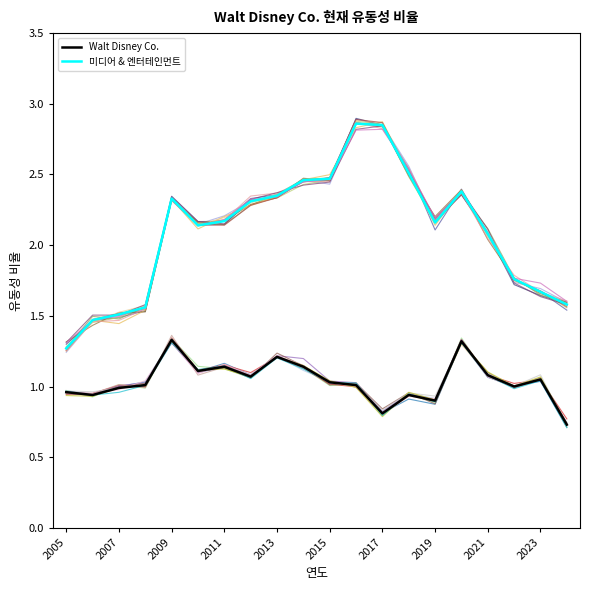

True or false: Walt Disney Co. has more than 2 points higher than both neighbors.

True